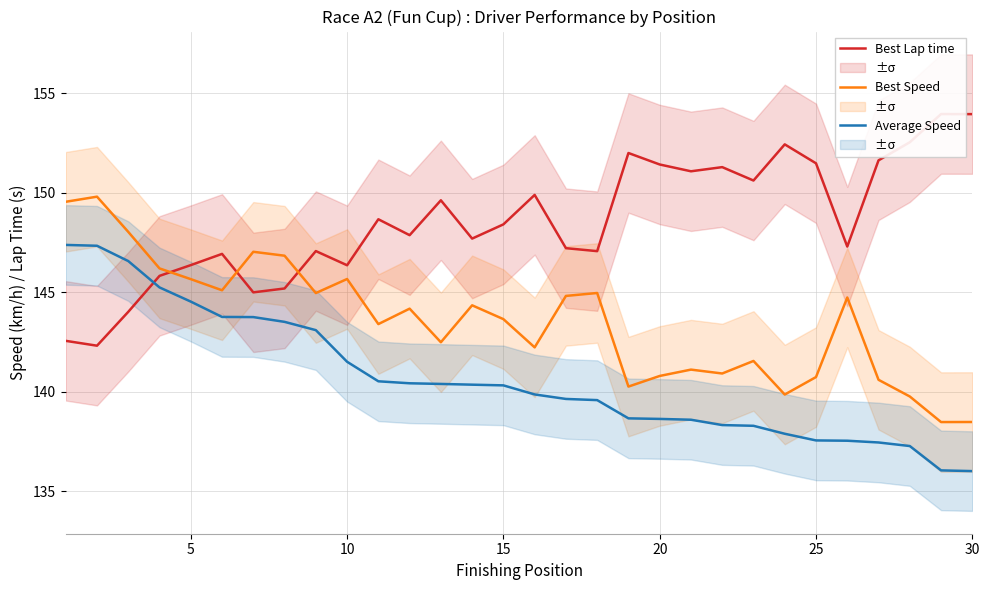

The Average Speed series shows 233.4 at 30. True or false?

False